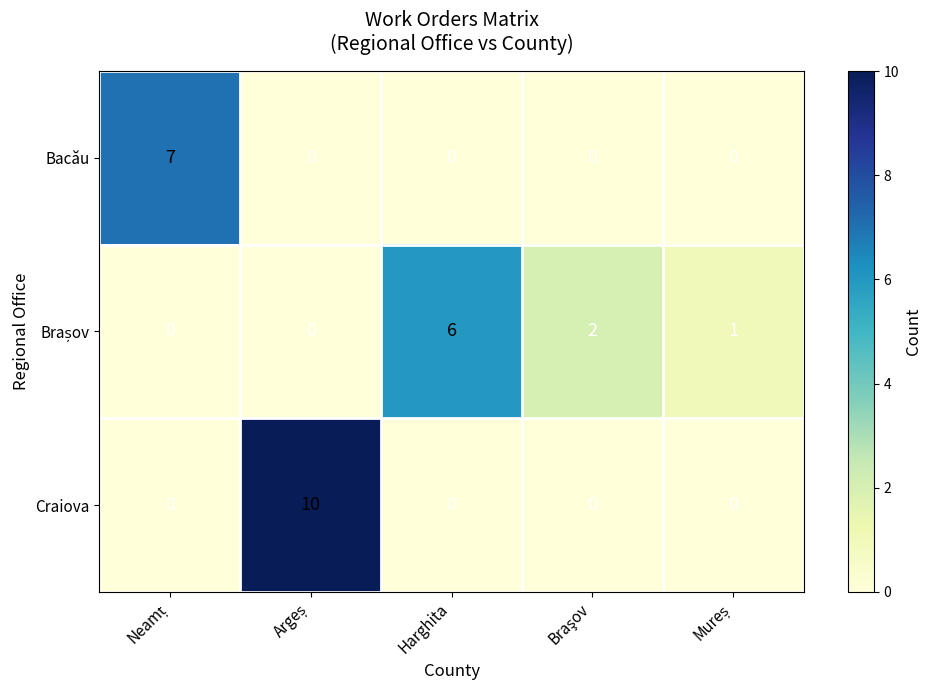

What is the sum of all Craiova values?

10